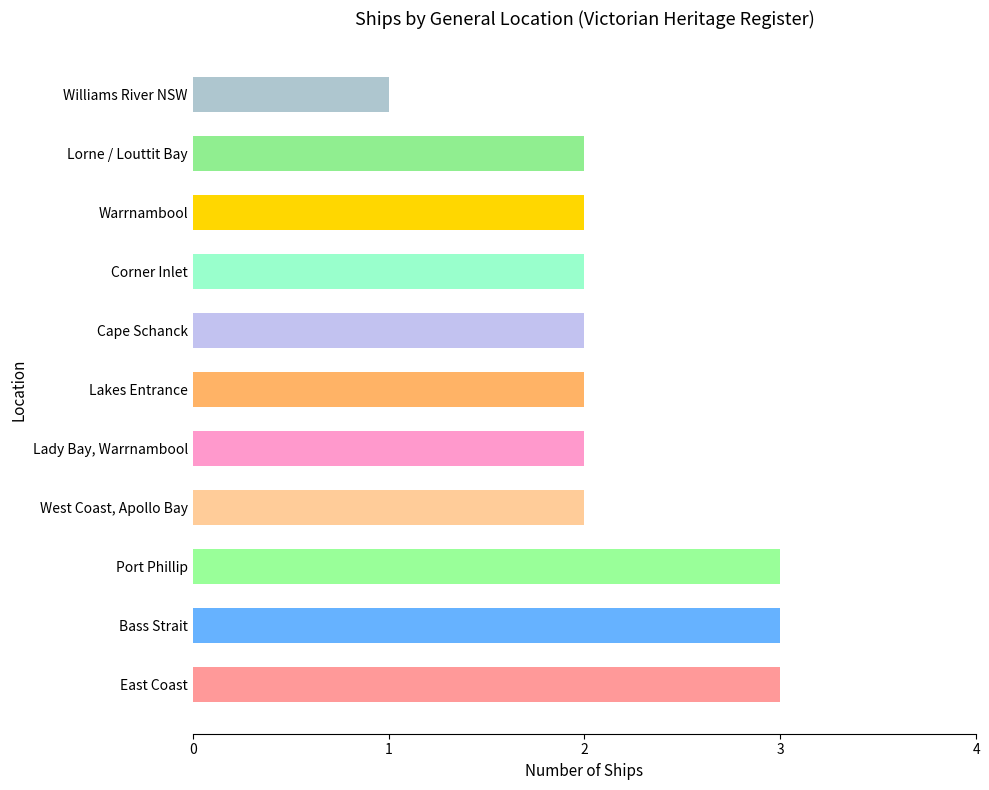

The value at Corner Inlet is 2. True or false?

True